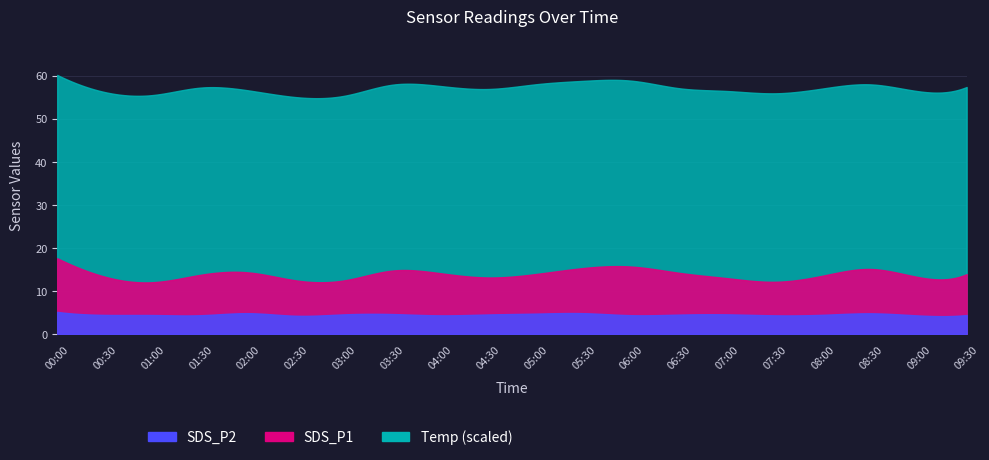

How many data points does each series have?

20